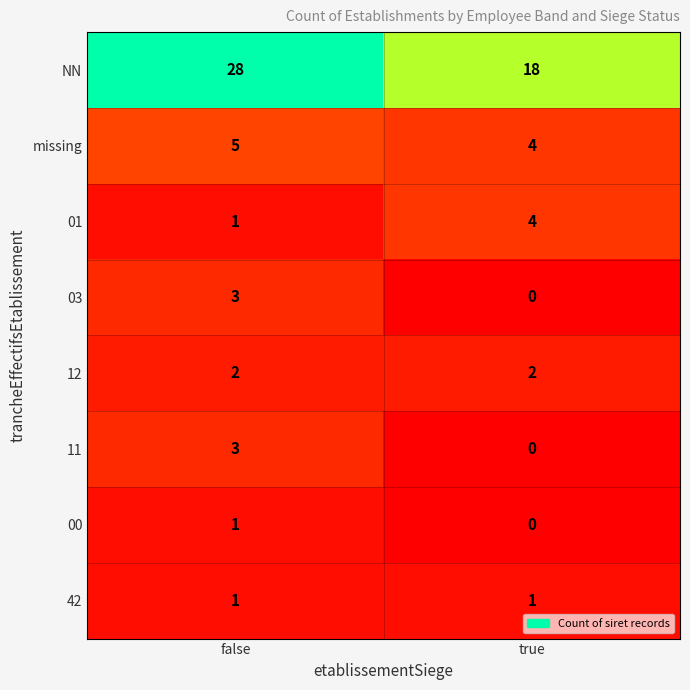

Is it true that 03 equals -1 at true?

False